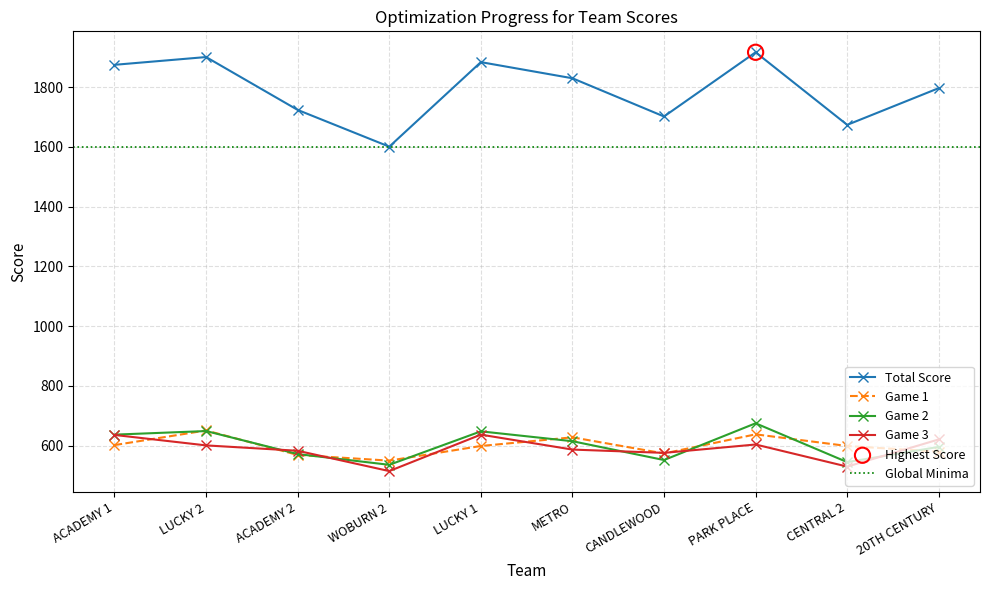

What is the total value across all series at PARK PLACE?

3834